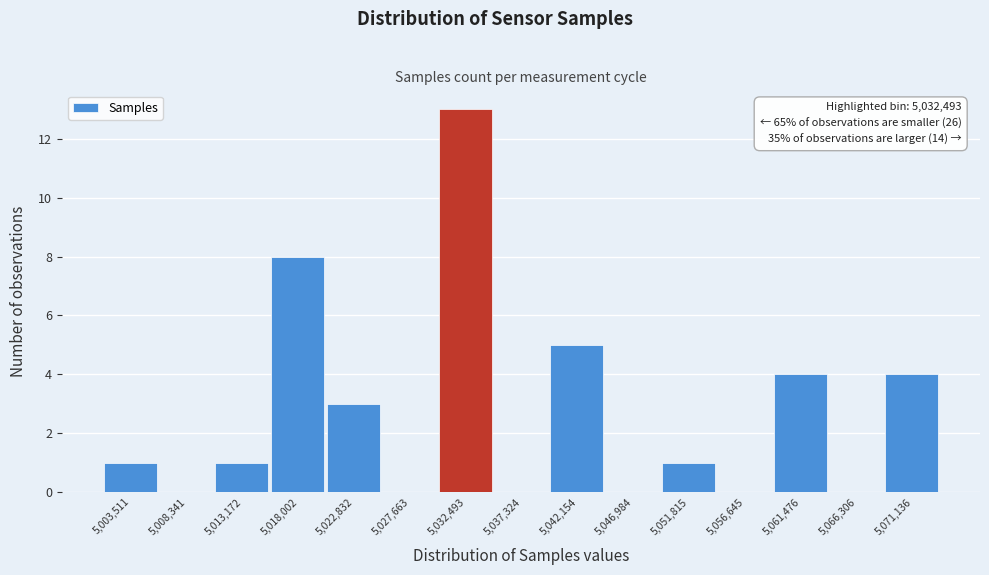

Over which range of the x-axis is the bar tallest?

5030000 to 5035000